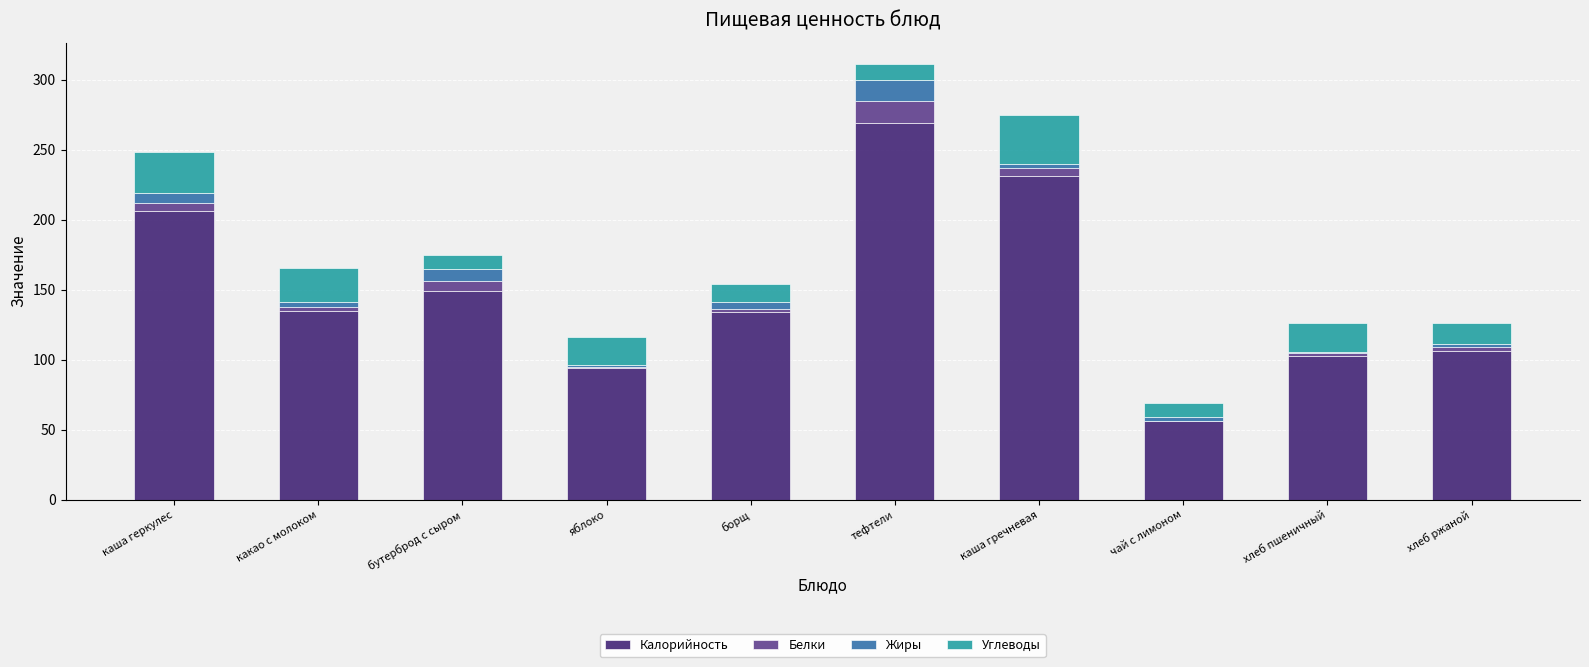

The Калорийность series shows 98.1 at каша геркулес. True or false?

False